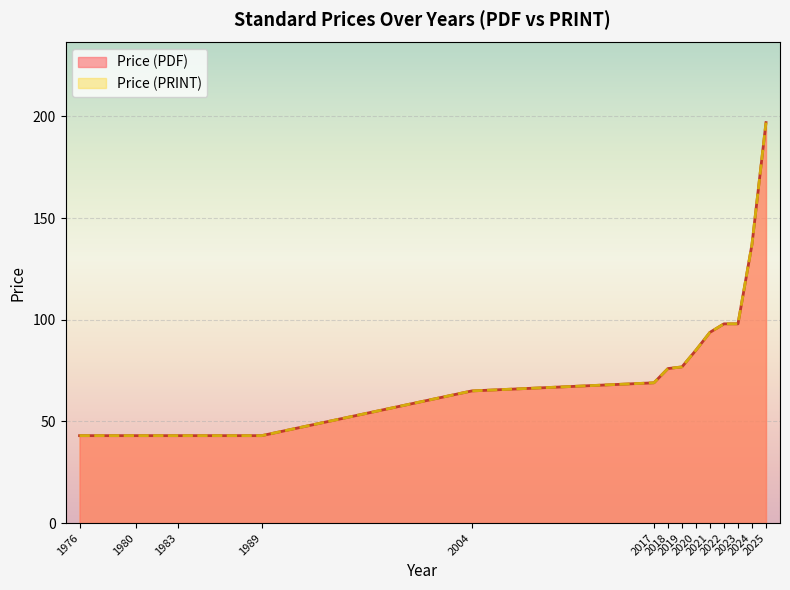

Does the chart display data point markers on the line(s)?

No